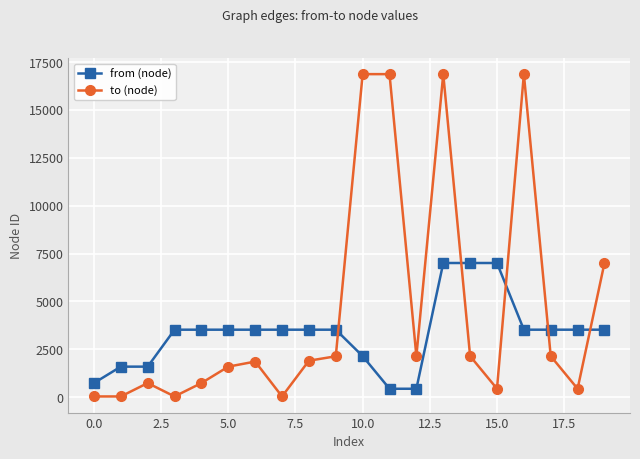

How many times do from (node) and to (node) cross each other?

5